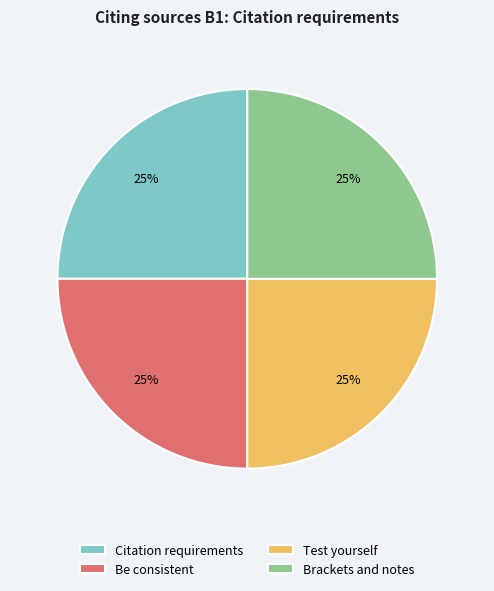

Does any single category account for the majority?

No